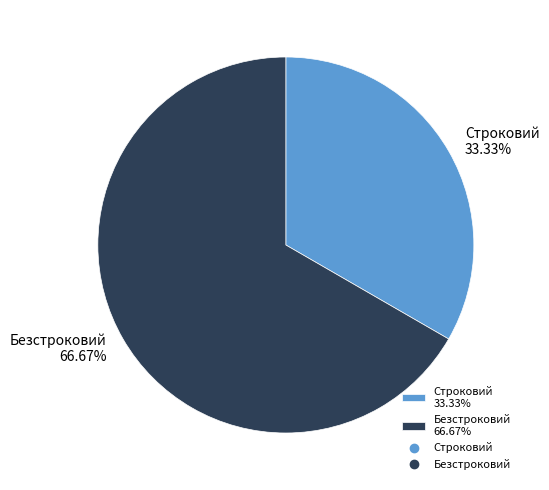

To the nearest percent, what is the combined percentage of Безстроковий and Строковий?

100%